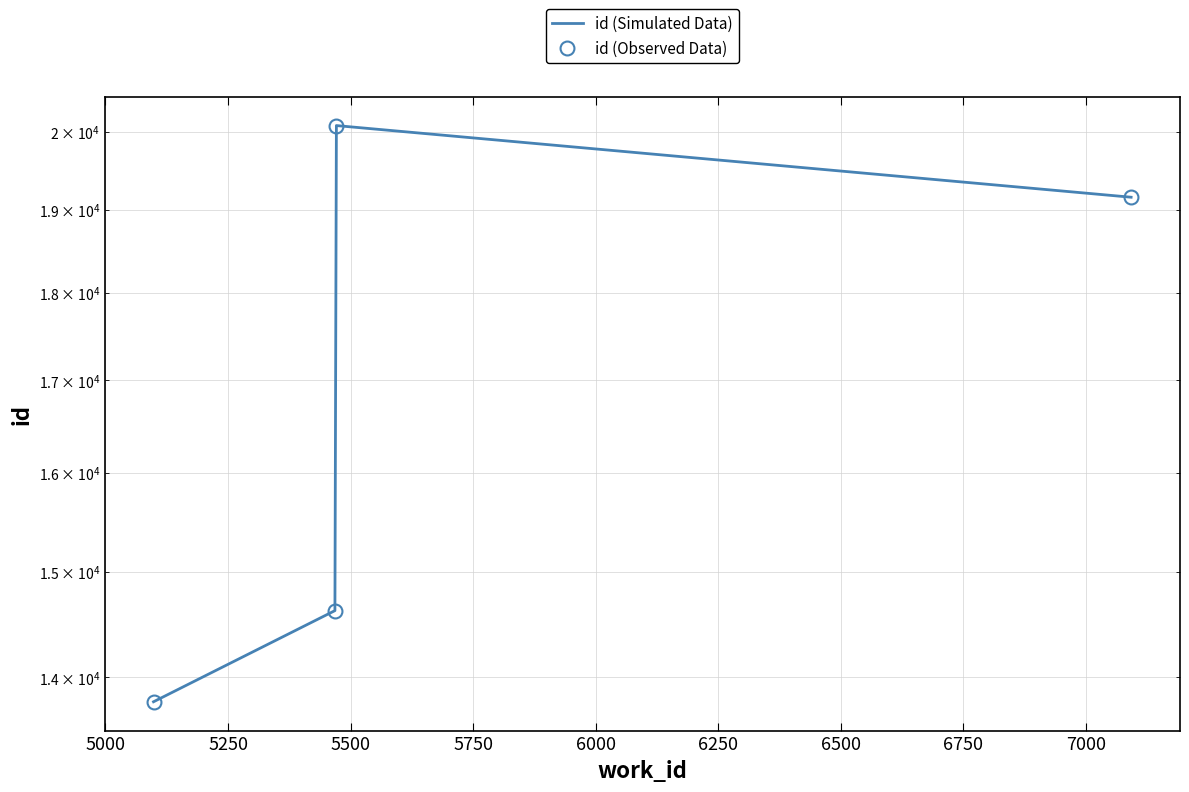

Which series has the largest range (max minus min)?

id (Simulated Data)